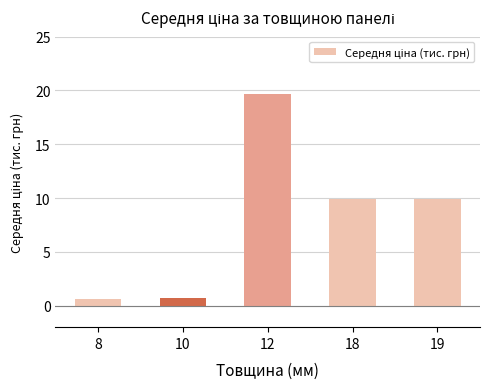

What is the change in value from 12 to 18?

-9.8